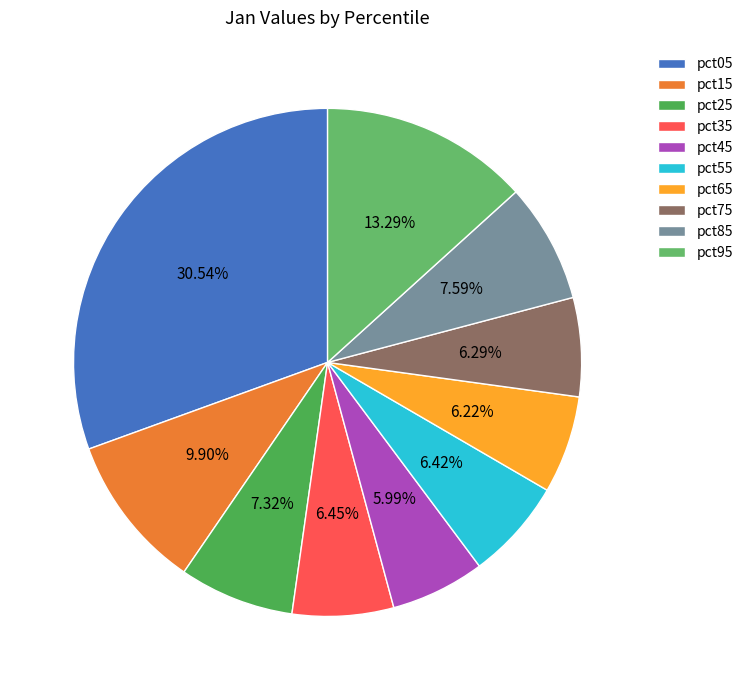

What is the change in value from pct05 to pct75?

-0.9